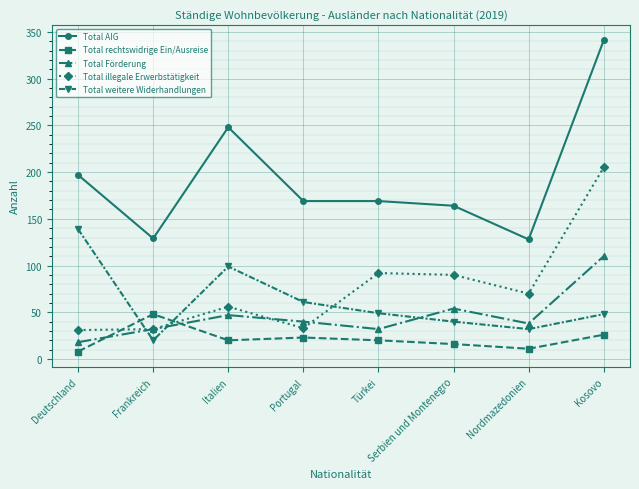

How many lines are shown in the chart?

5